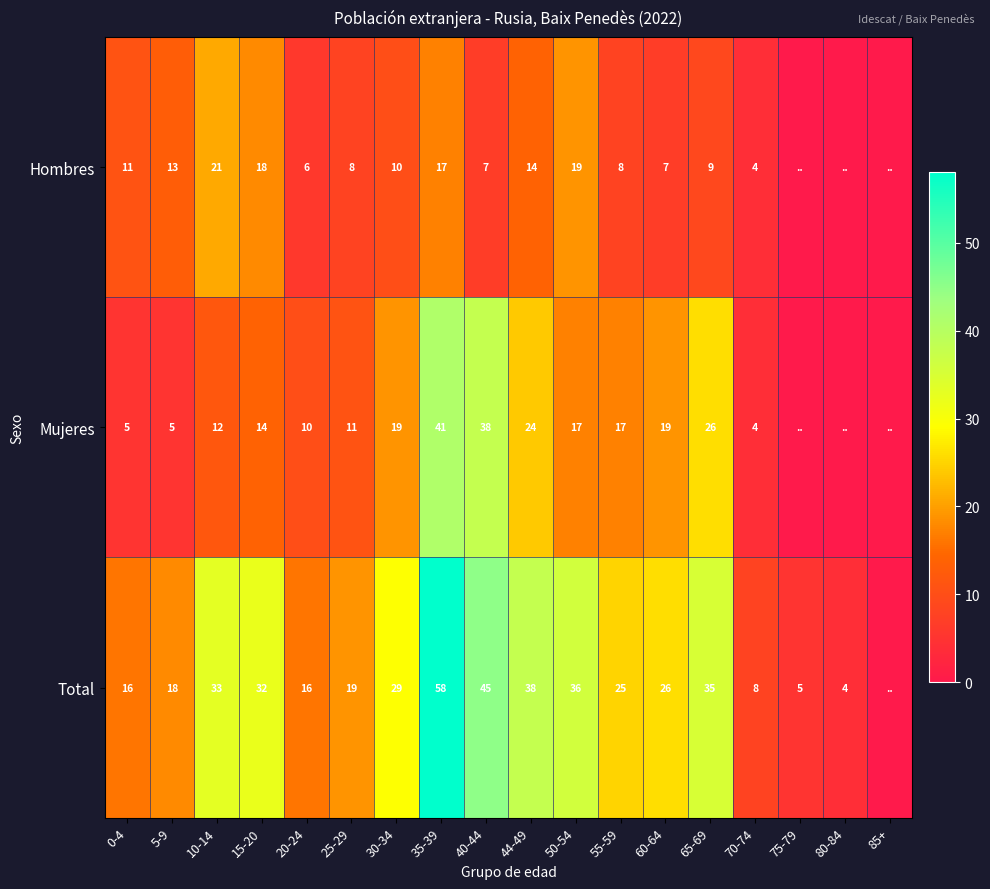

At 44-49, list the series in order from largest to smallest.

Total, Mujeres, Hombres